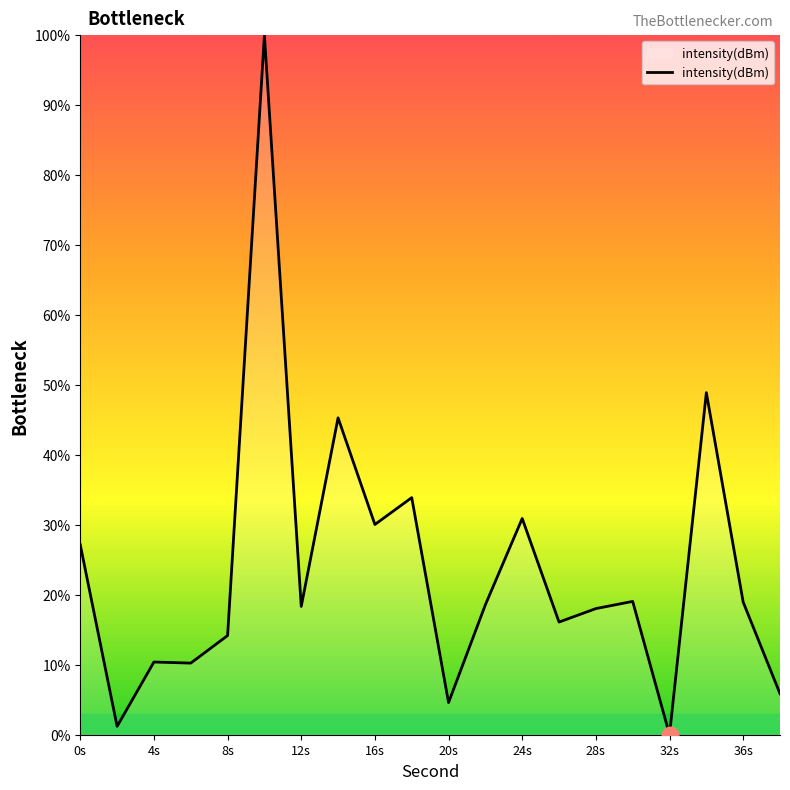

What is the greatest value displayed?

100.0